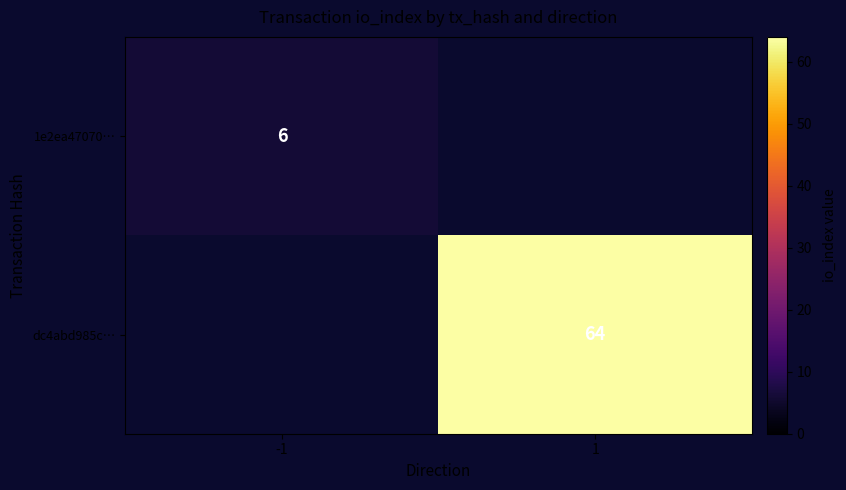

Is the value of 1e2ea47070… at -1 greater than the value of dc4abd985c… at 1?

No